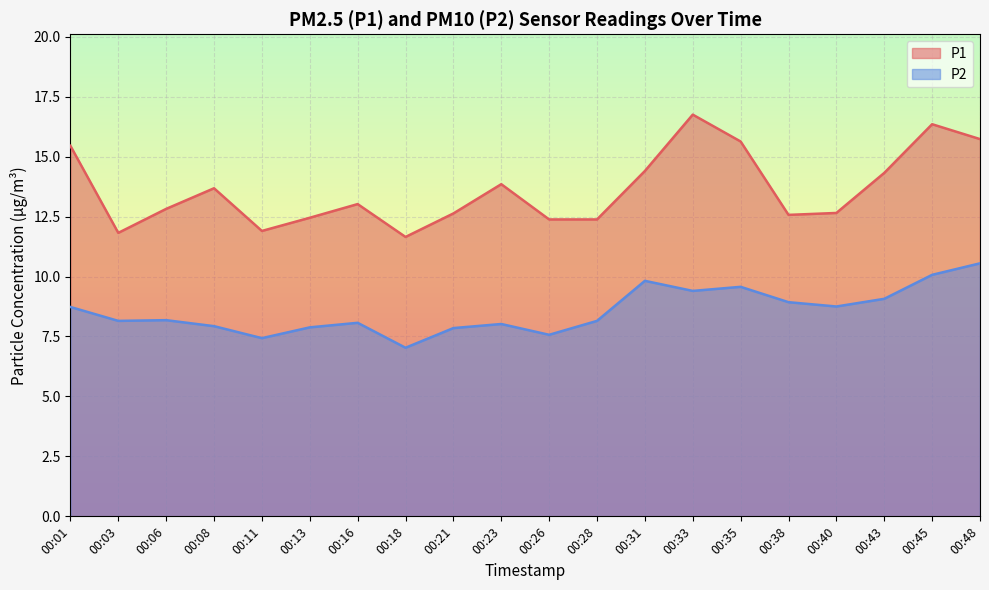

What is the value of the P2 point at the 6th from the left?

7.9